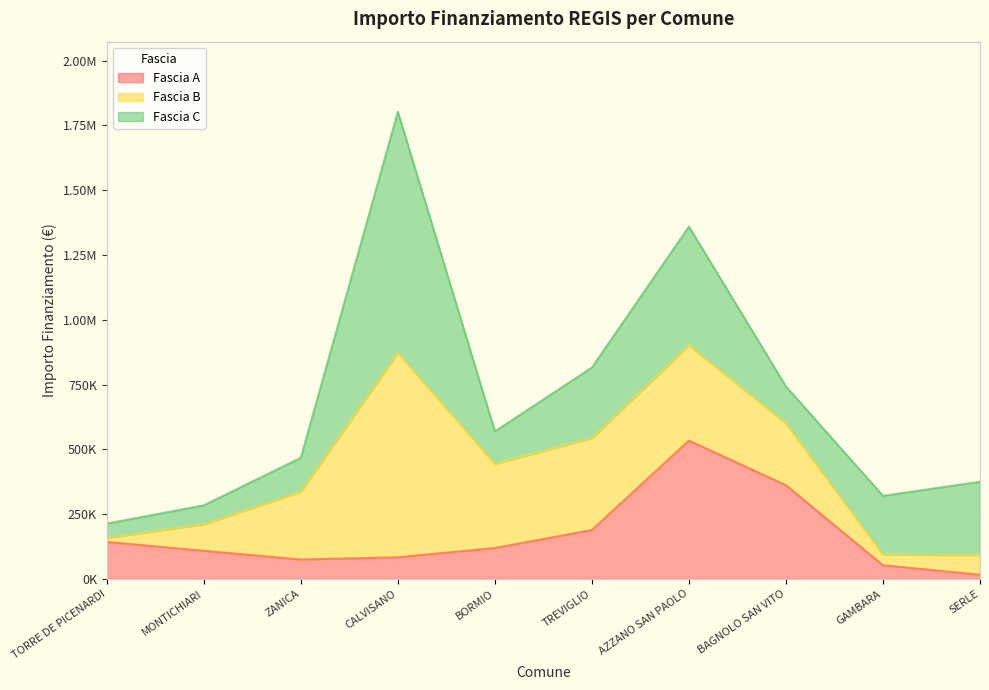

Is it true that Fascia A equals 282481.9 at TREVIGLIO?

False